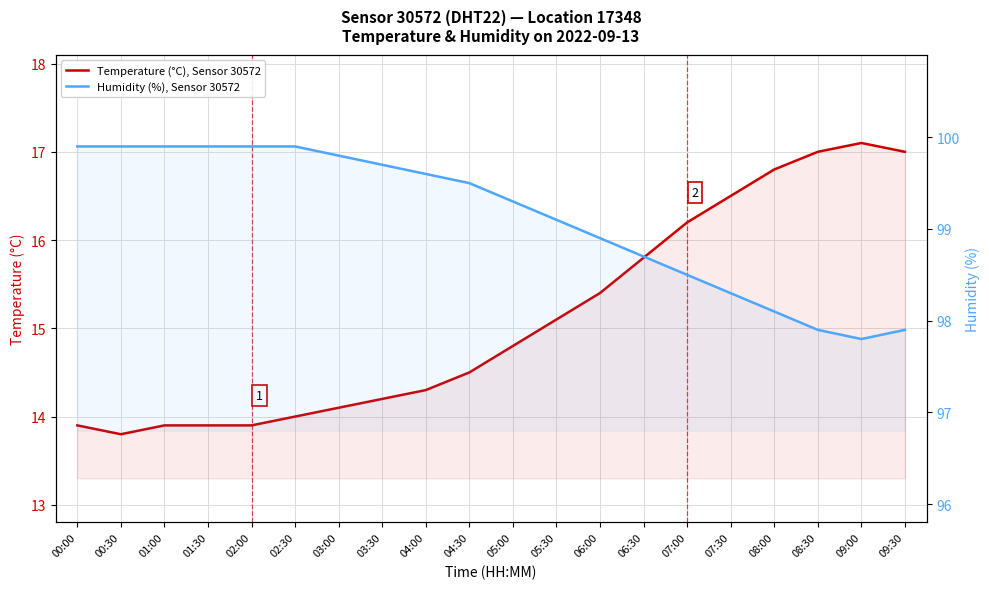

Which label corresponds to the smallest value in the chart?

00:30